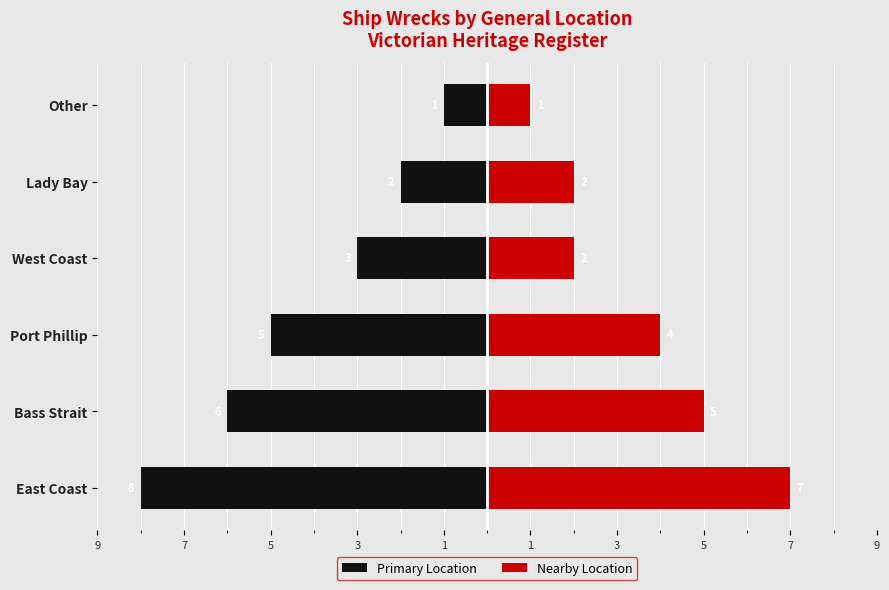

Count the Primary Location values in the range -6 to -2.

4